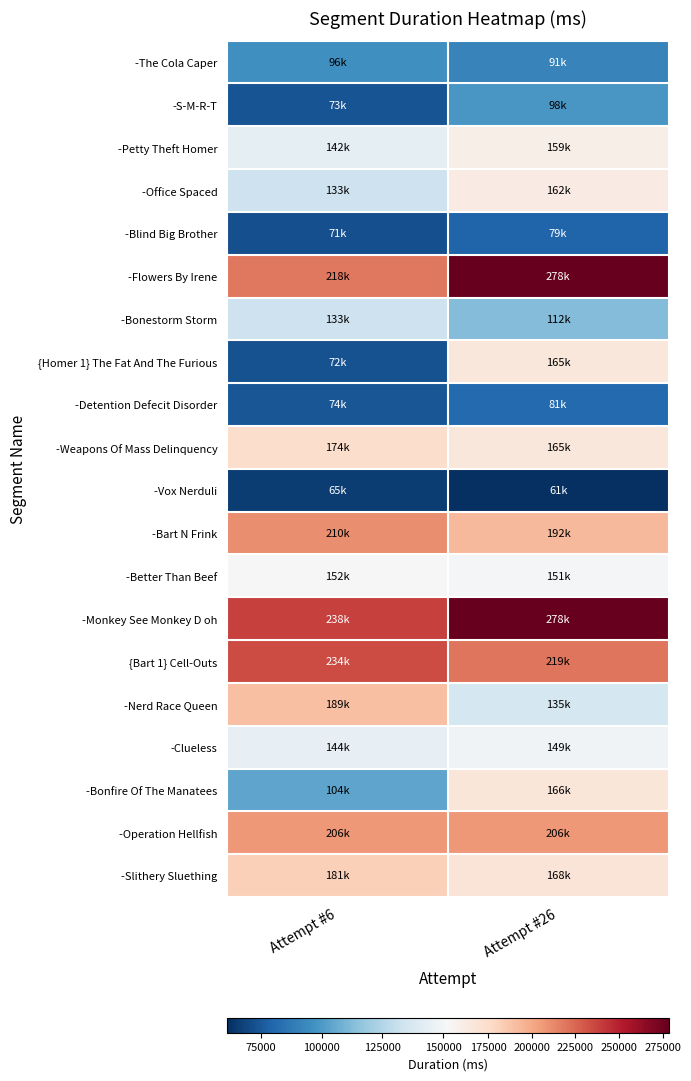

What is the spread (max minus min) of values at Attempt #26?

217204